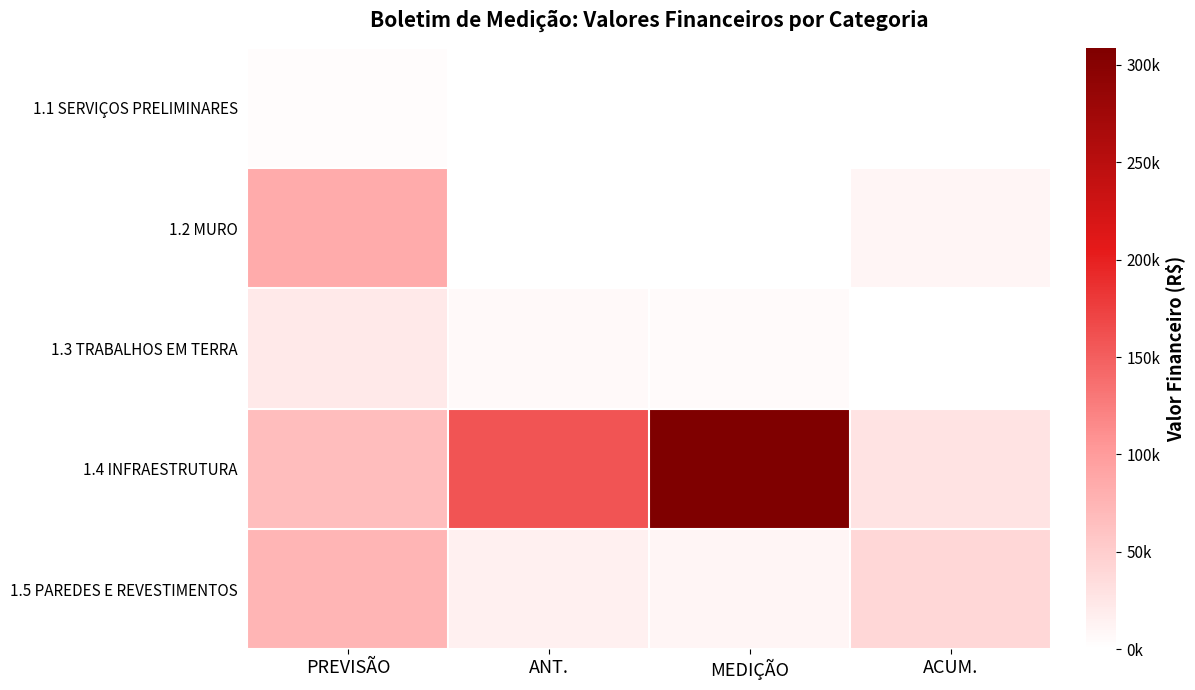

Reading left to right, list all the values displayed in this chart.

1.1 SERVIÇOS PRELIMINARES: PREVISÃO=3049.9	ANT.=0.0	MEDIÇÃO=0.0	ACUM.=0.0
1.2 MURO: PREVISÃO=85025.7	ANT.=1201.7	MEDIÇÃO=273.4	ACUM.=10476.8
1.3 TRABALHOS EM TERRA: PREVISÃO=22021.2	ANT.=6967.4	MEDIÇÃO=5340.3	ACUM.=0.0
1.4 INFRAESTRUTURA: PREVISÃO=66876.4	ANT.=159145.4	MEDIÇÃO=308737.0	ACUM.=28000.8
1.5 PAREDES E REVESTIMENTOS: PREVISÃO=74506.3	ANT.=14822.3	MEDIÇÃO=10595.1	ACUM.=40666.5